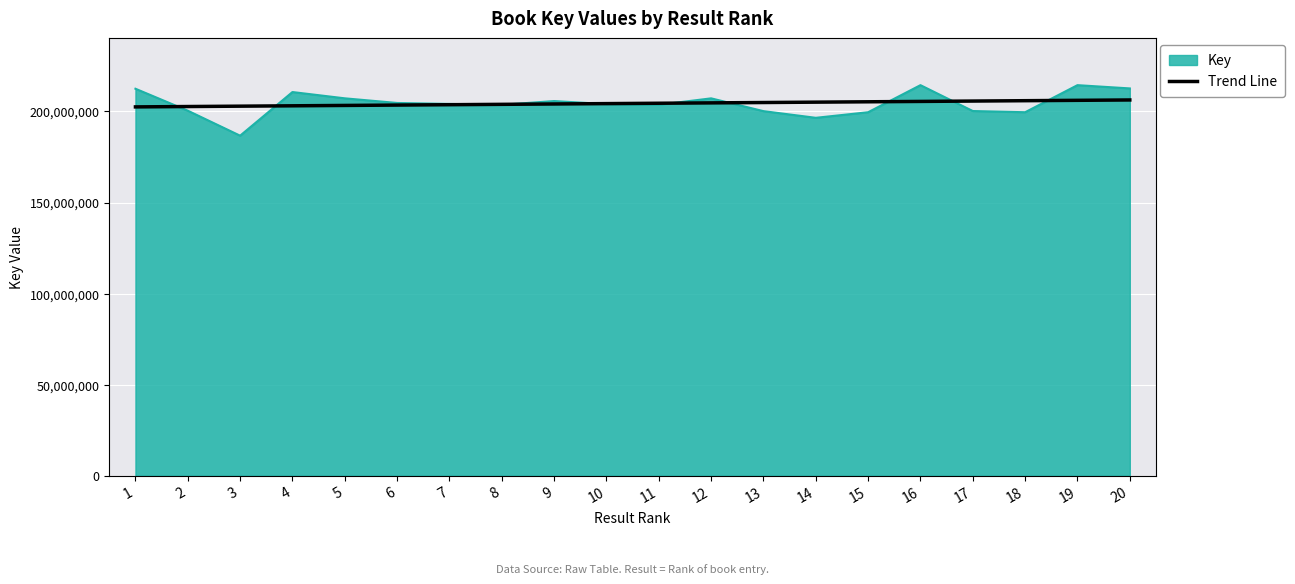

Read the Key value at 19.

214439916.0